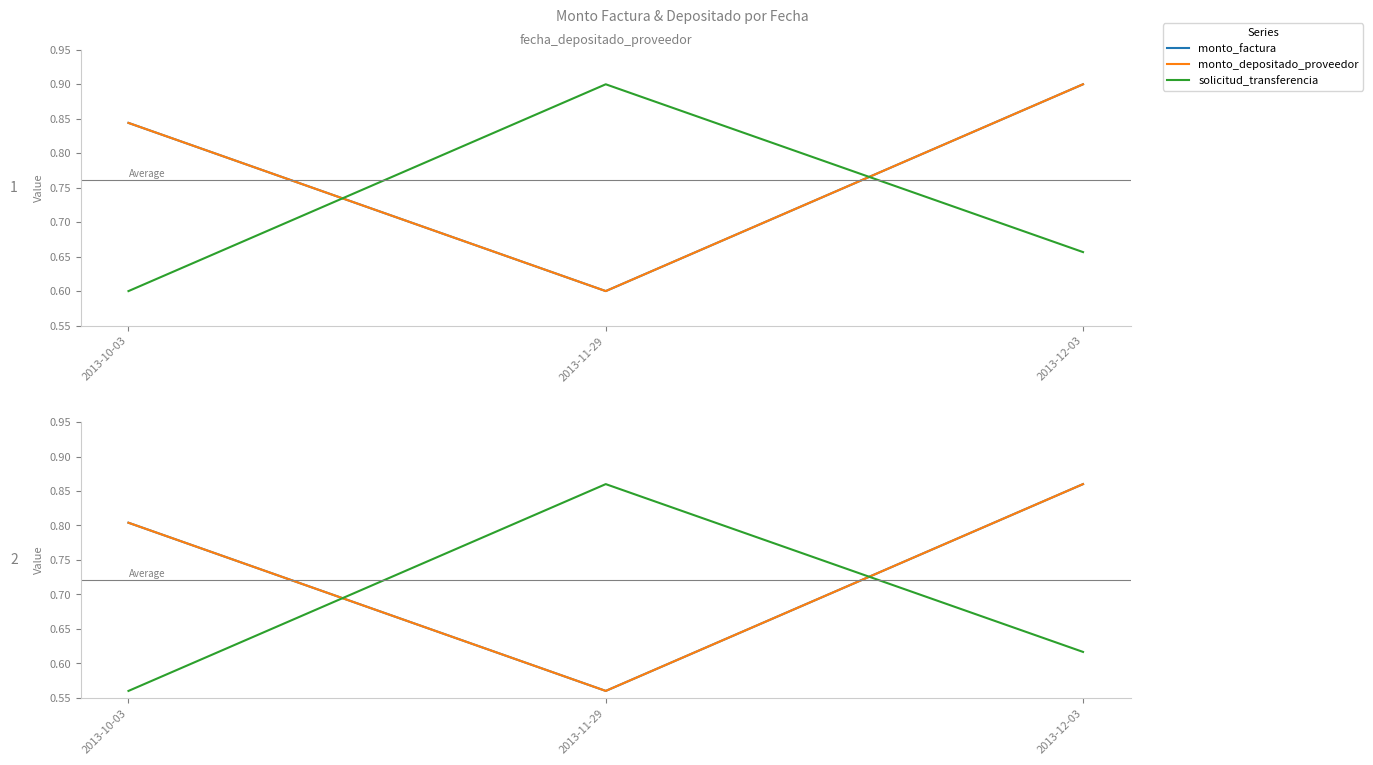

What position from the right is 2013-12-03?

1